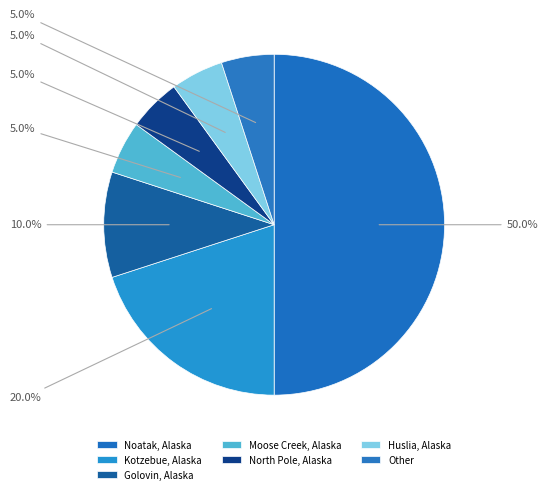

Rank the categories by value from highest to lowest.

Noatak, Alaska, Kotzebue, Alaska, Golovin, Alaska, Moose Creek, Alaska, North Pole, Alaska, Huslia, Alaska, Other